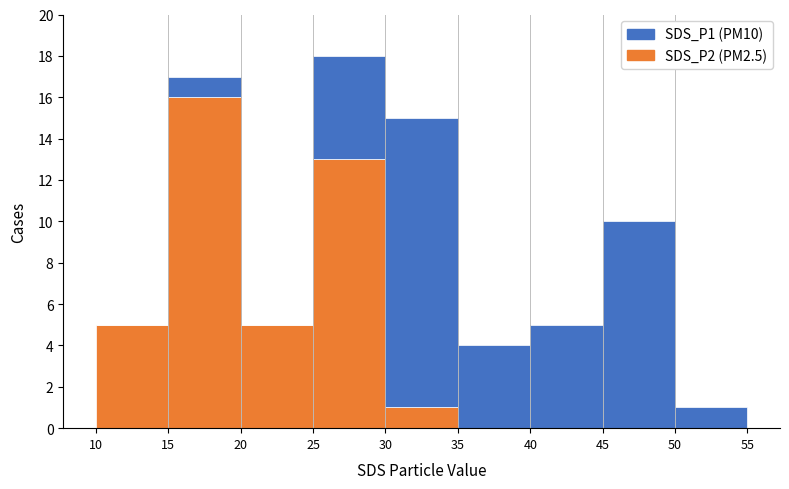

Which range on the x-axis has the tallest stacked bar (by total height)?

25 to 30